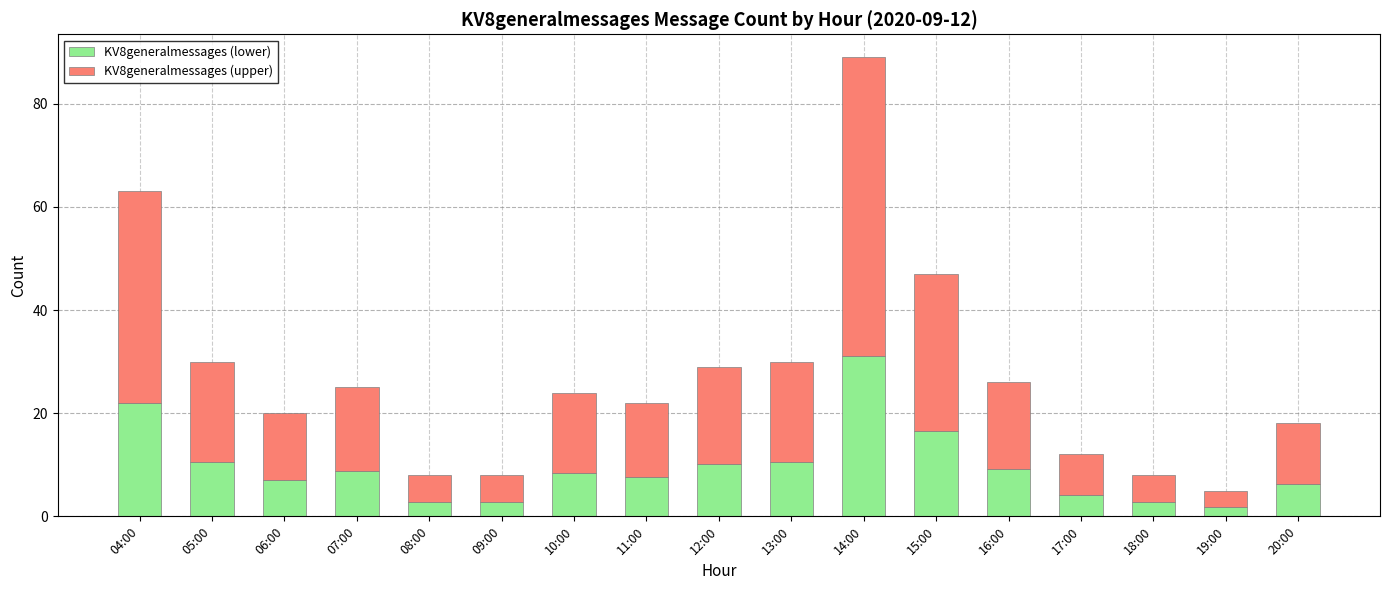

At which label does KV8generalmessages (lower) reach its peak?

14:00